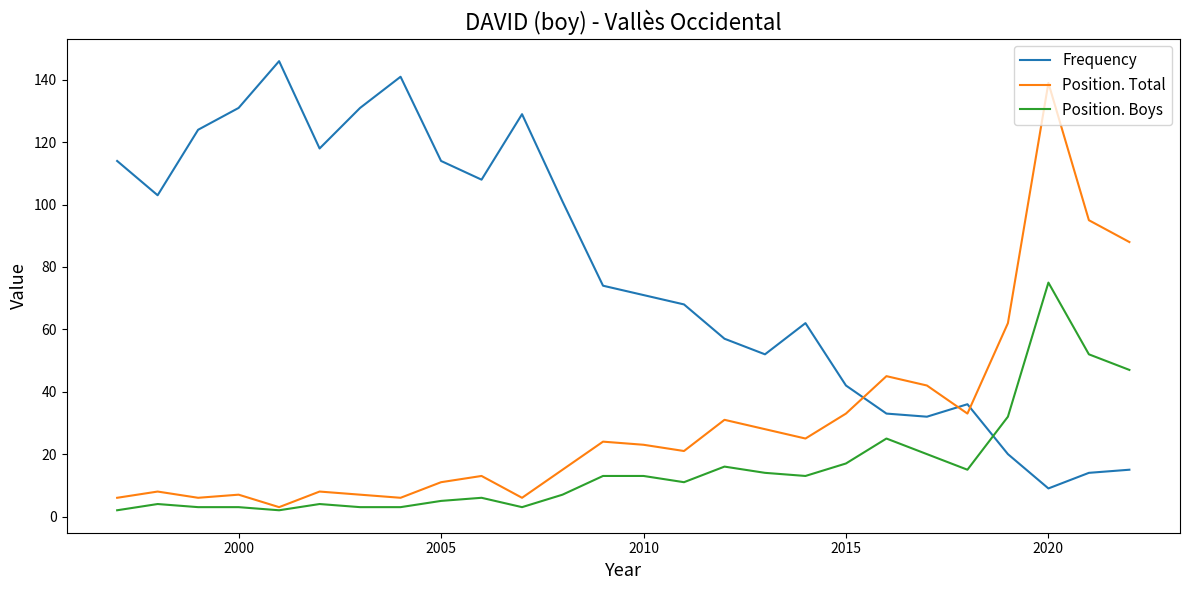

What is the difference between the second highest and second lowest values in the Position. Total series?

89